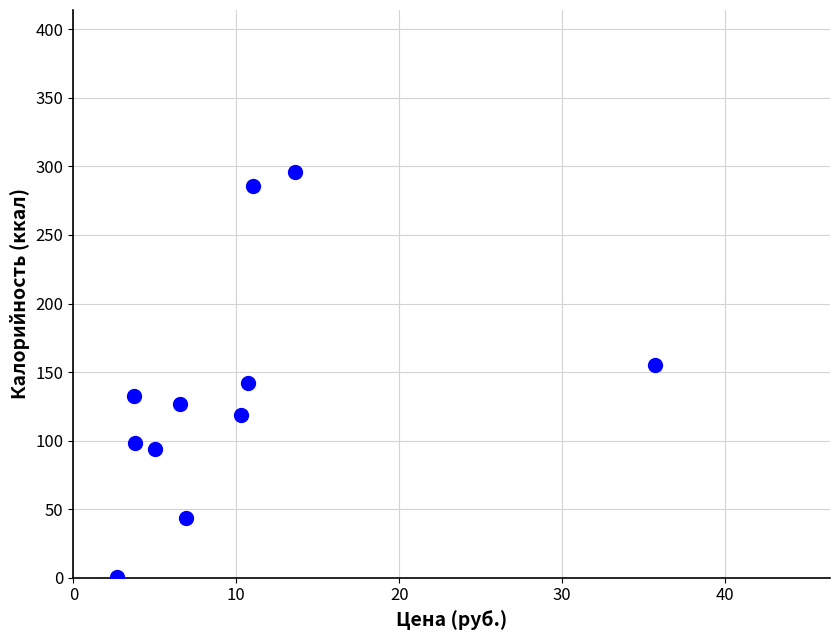

What is the average X value?

10.0